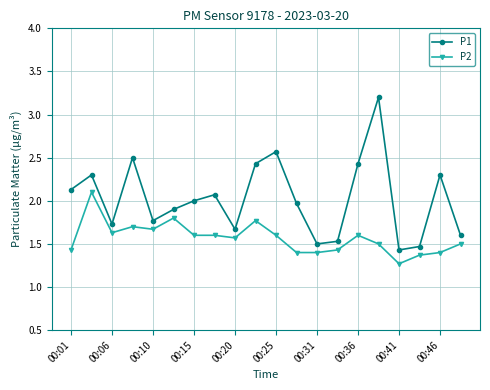

What are all the series names shown in the legend?

P1, P2